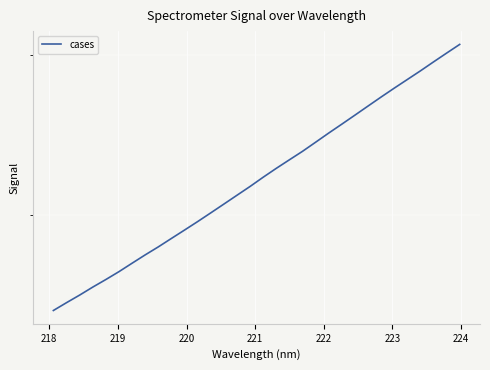

Is it true that the value at 221 is 1696.8?

True